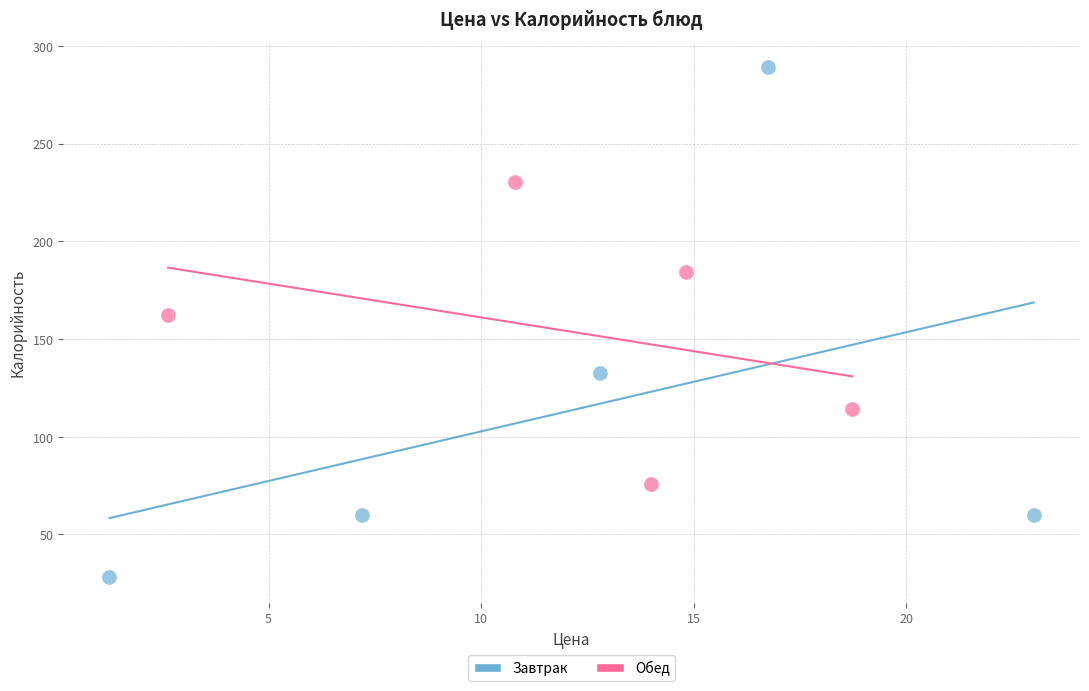

Which series has the widest spread of Y values?

Завтрак